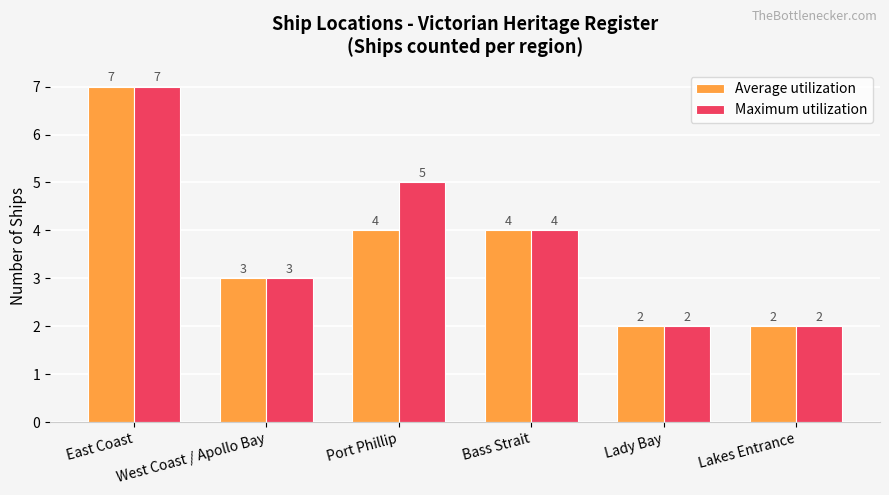

List the series in order of their overall mean, highest first.

Maximum utilization, Average utilization